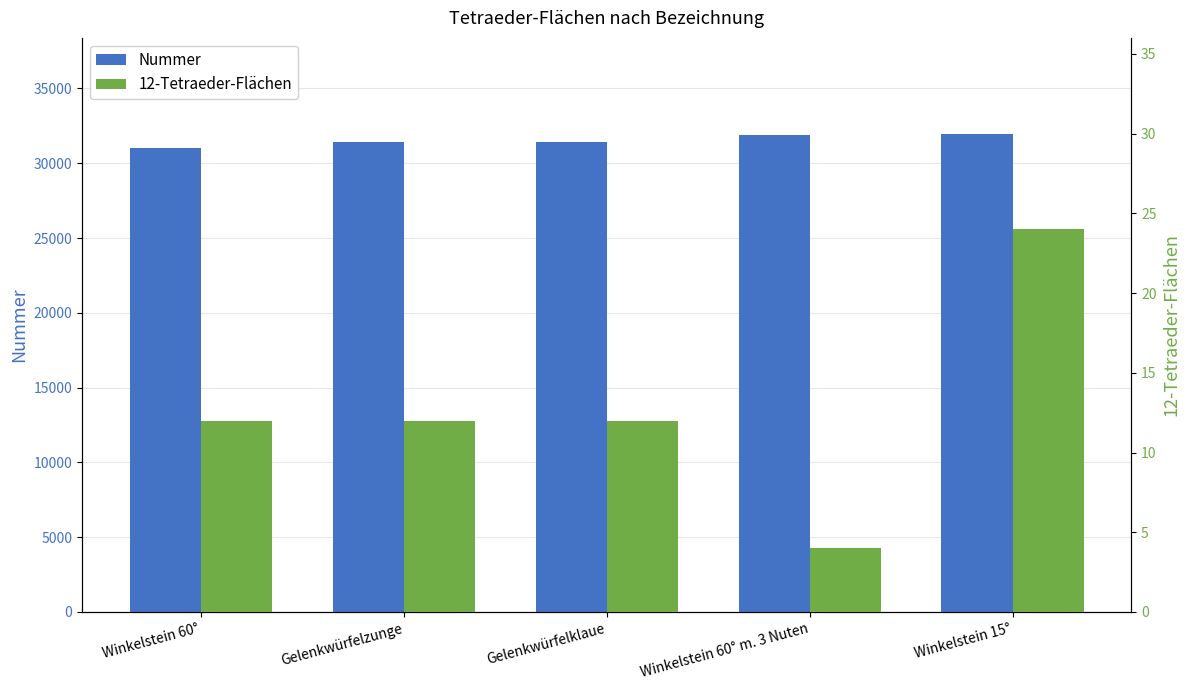

What is the difference between the highest and lowest values at Gelenkwürfelzunge?

31414